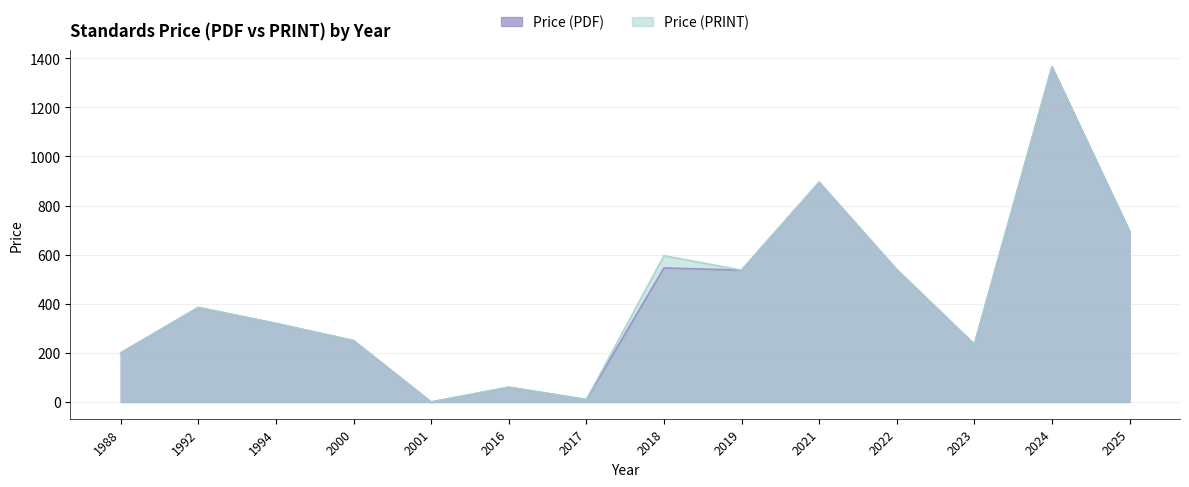

True or false: Price (PDF) and Price (PRINT) cross at least once.

False